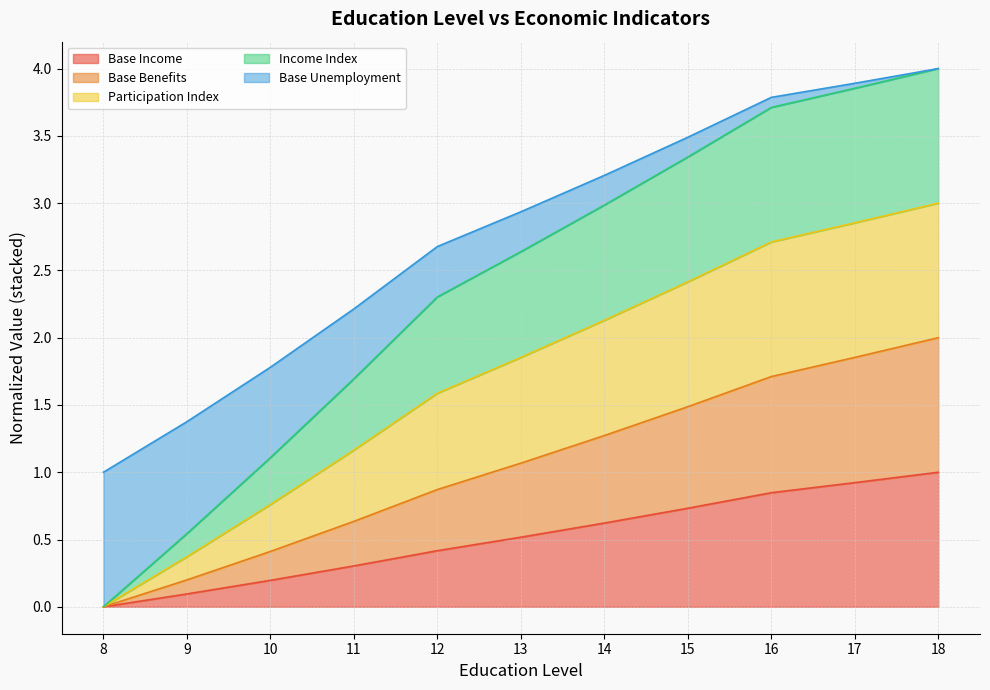

True or false: Base Benefits and Base Unemployment intersect in this chart.

False